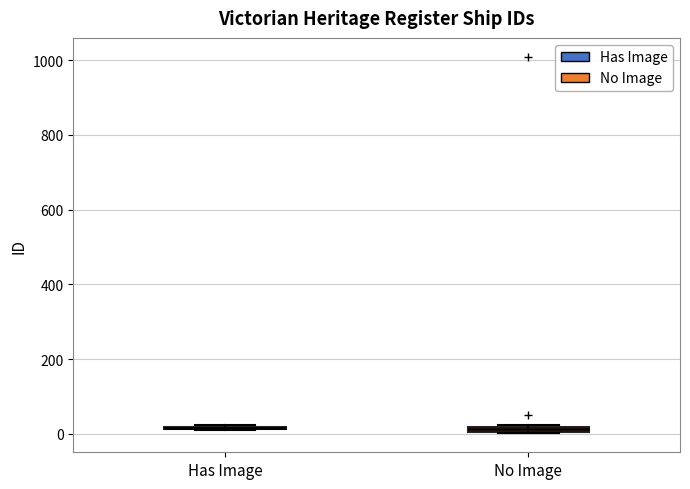

Where is the lower edge of the box for No Image on the y-axis? The values are not printed on the chart, so give them approximately, as read against the axis.

0